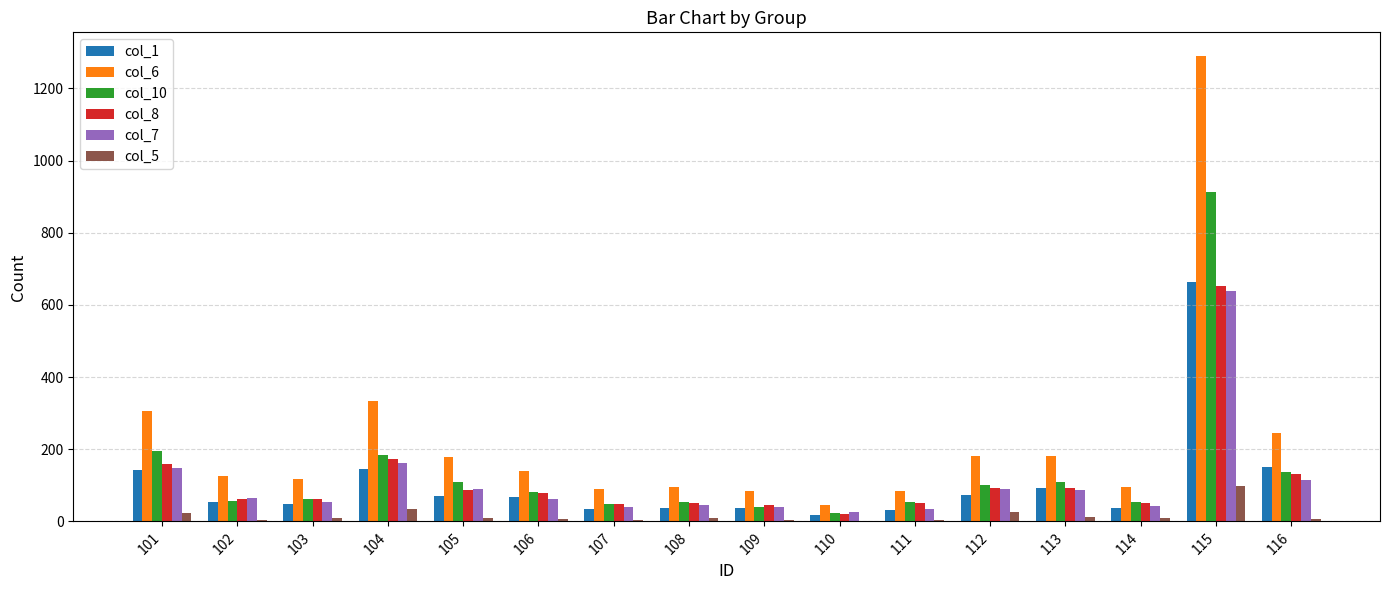

What are all the series names shown in the legend?

col_1, col_6, col_10, col_8, col_7, col_5